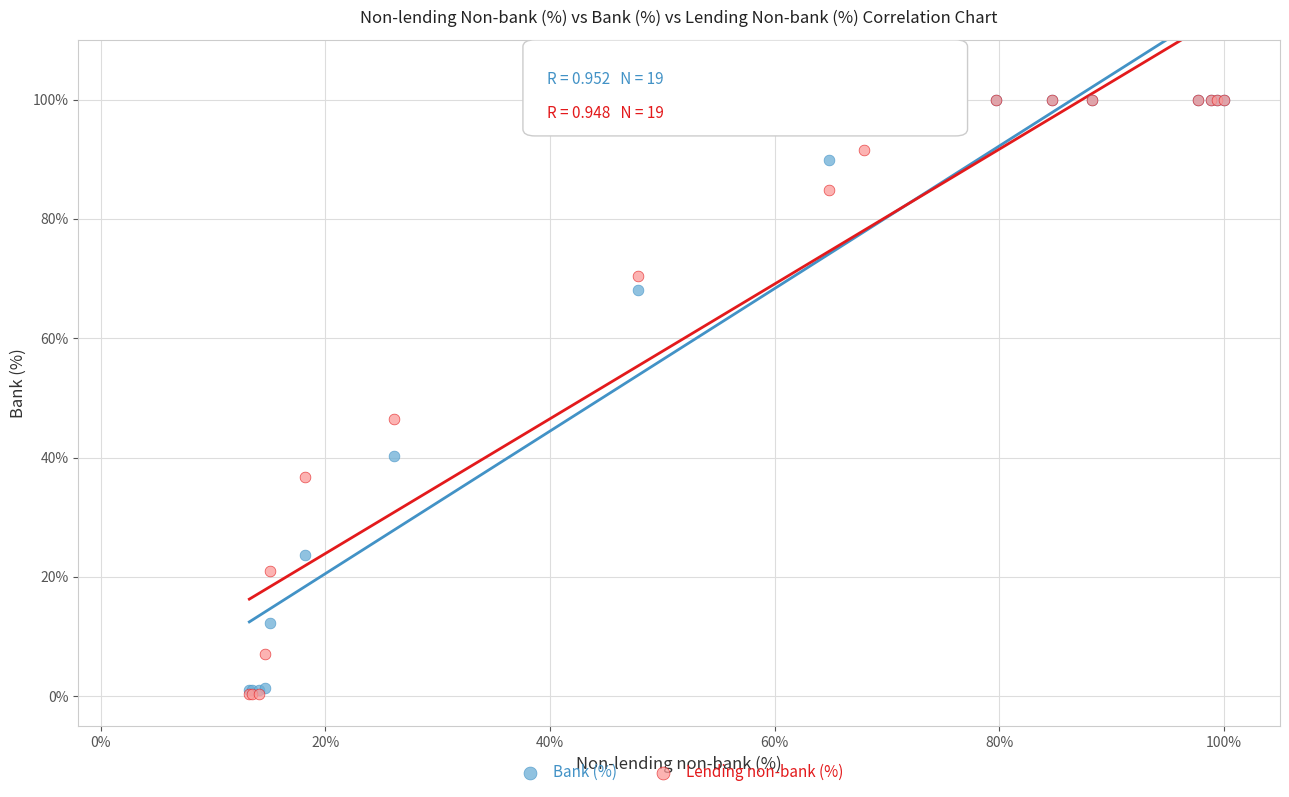

In the Lending non-bank (%) series, what Y value is closest to 50?

46.4